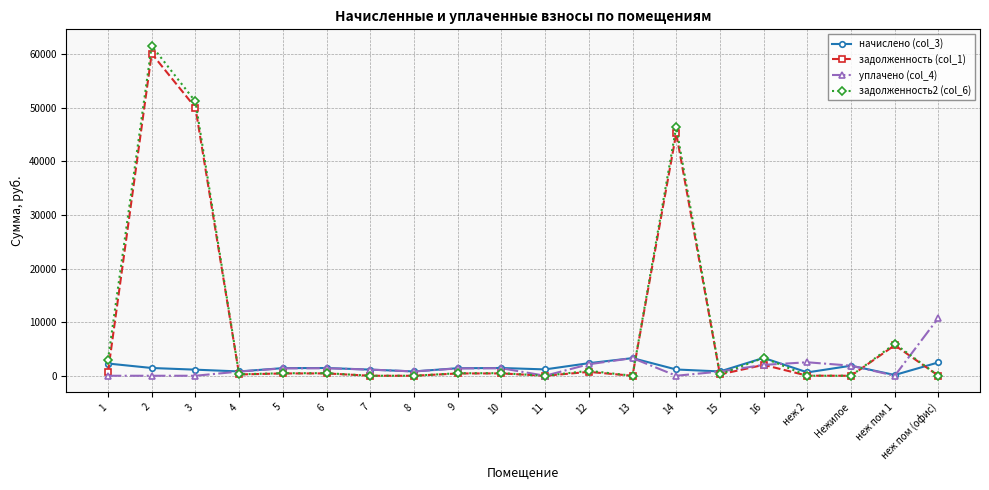

Is the value of задолженность (col_1) at неж пом 1 greater than the value of уплачено (col_4) at 10?

Yes